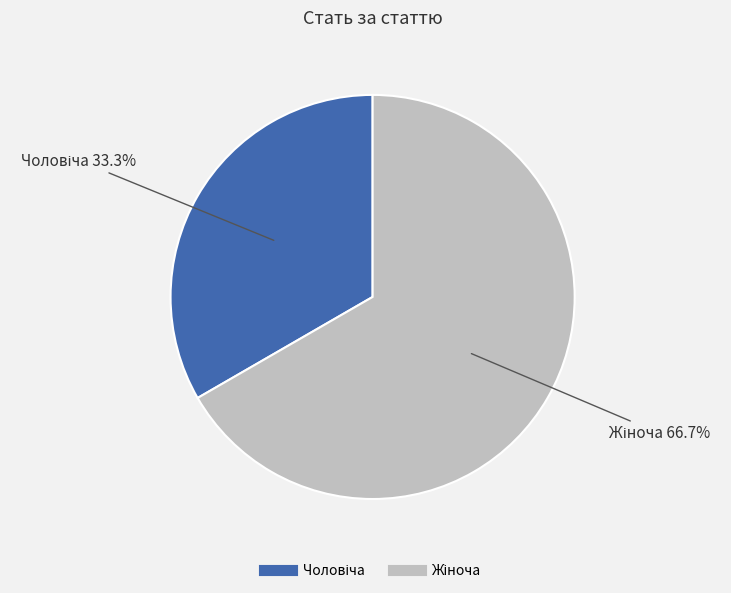

Is there a majority slice in this chart?

Yes